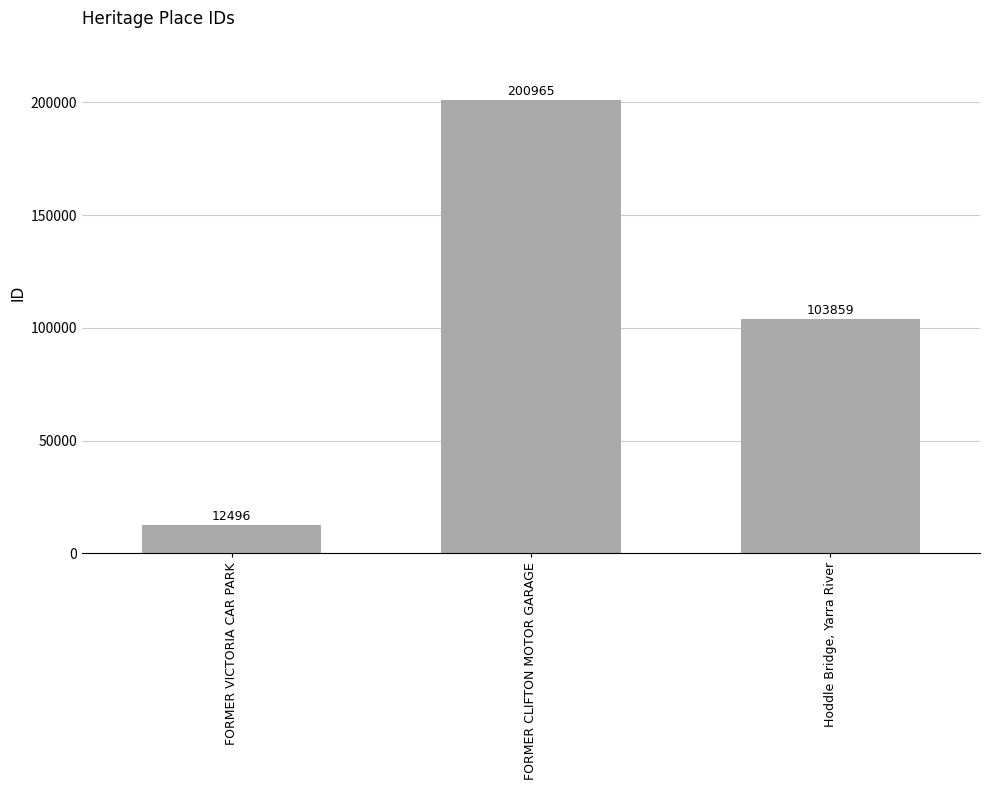

True or false: the data shows 200965 at FORMER CLIFTON MOTOR GARAGE.

True